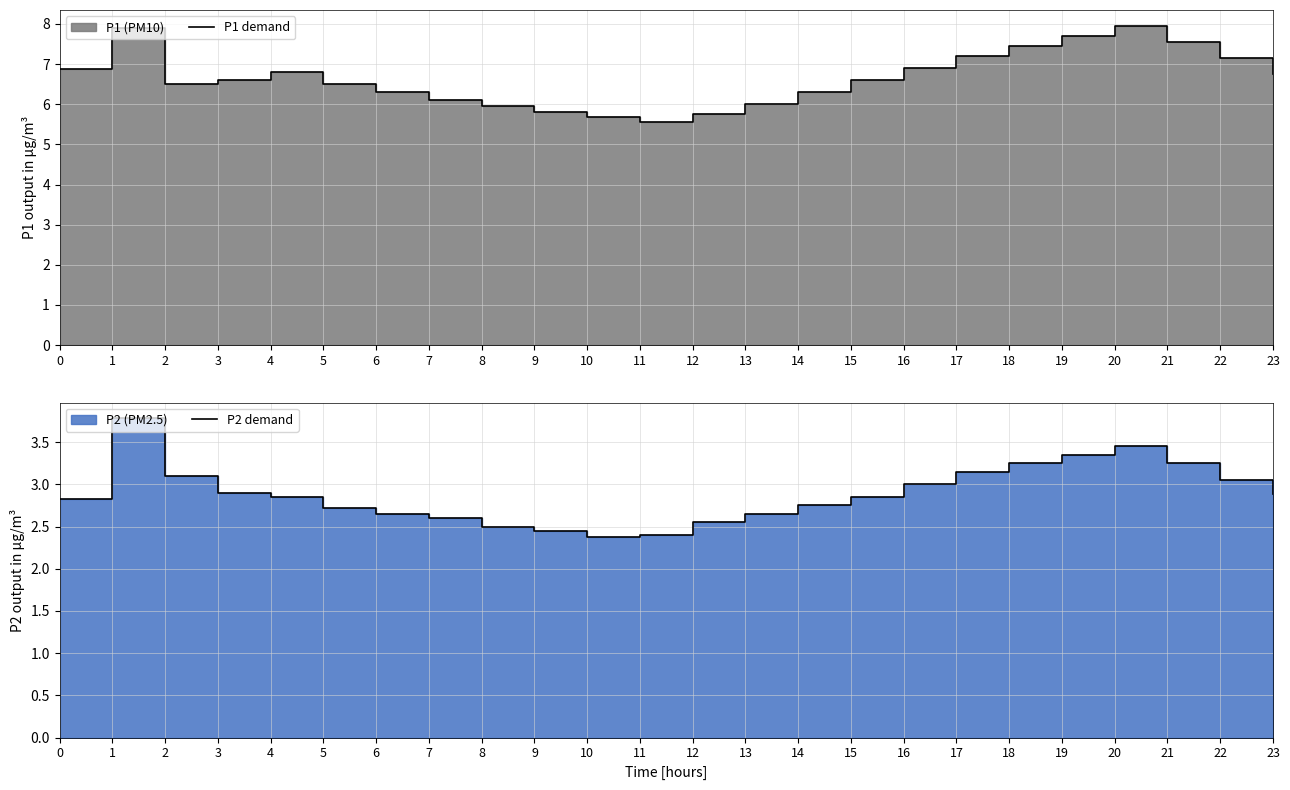

What is the total value across all series at 8?

8.4